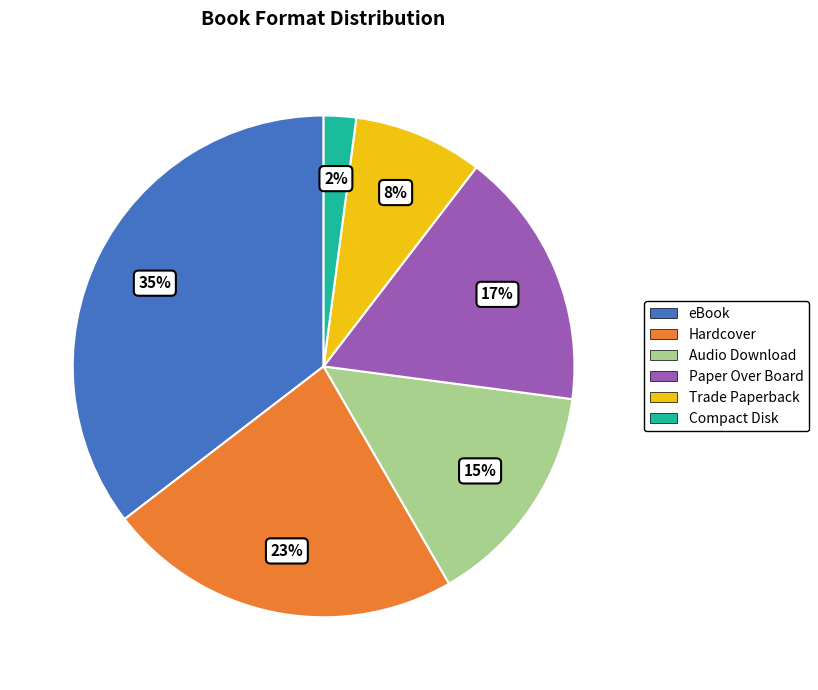

Does Compact Disk represent more than half of the total?

No